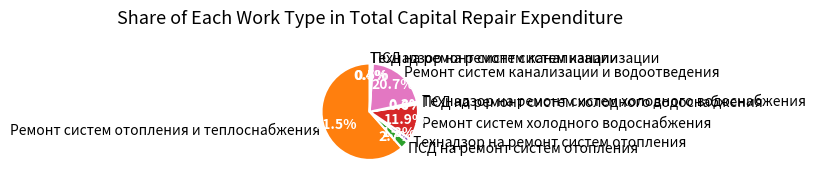

Which has a higher value, ПСД на ремонт систем холодного водоснабжения or Ремонт систем отопления и теплоснабжения?

Ремонт систем отопления и теплоснабжения